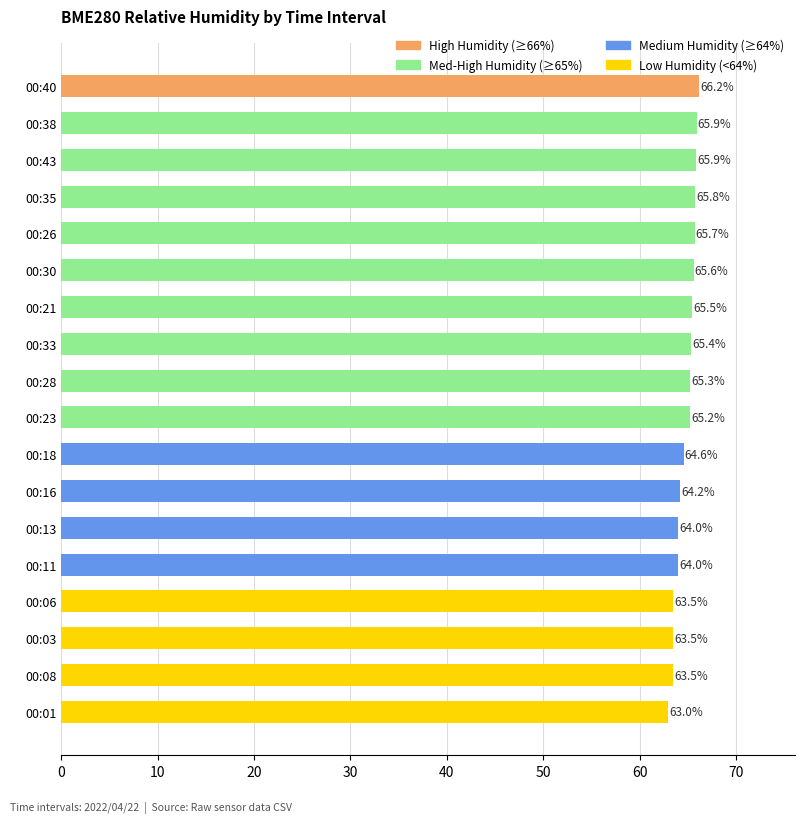

Count the number of data series in this chart.

1